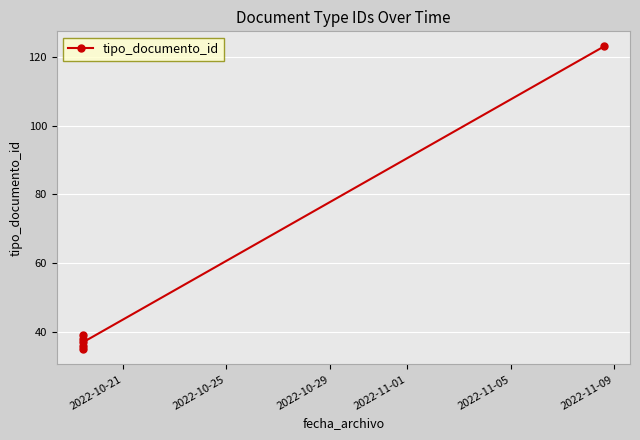

Which label corresponds to the smallest value in the chart?

2022-10-21